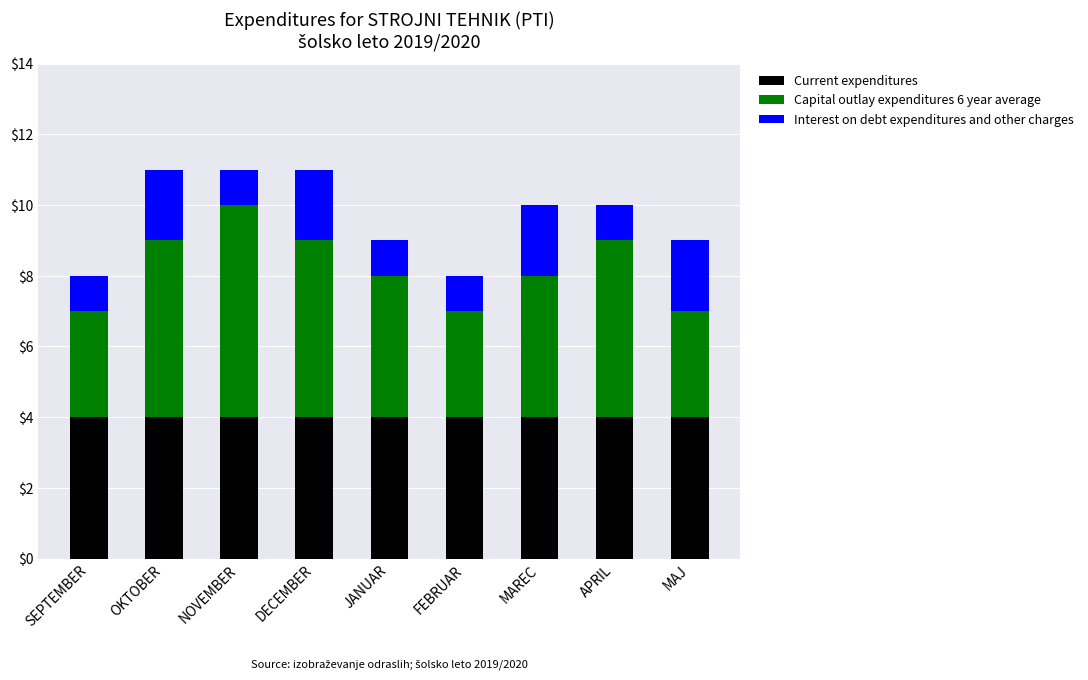

What is the approximate value of Current expenditures at MAREC?

4